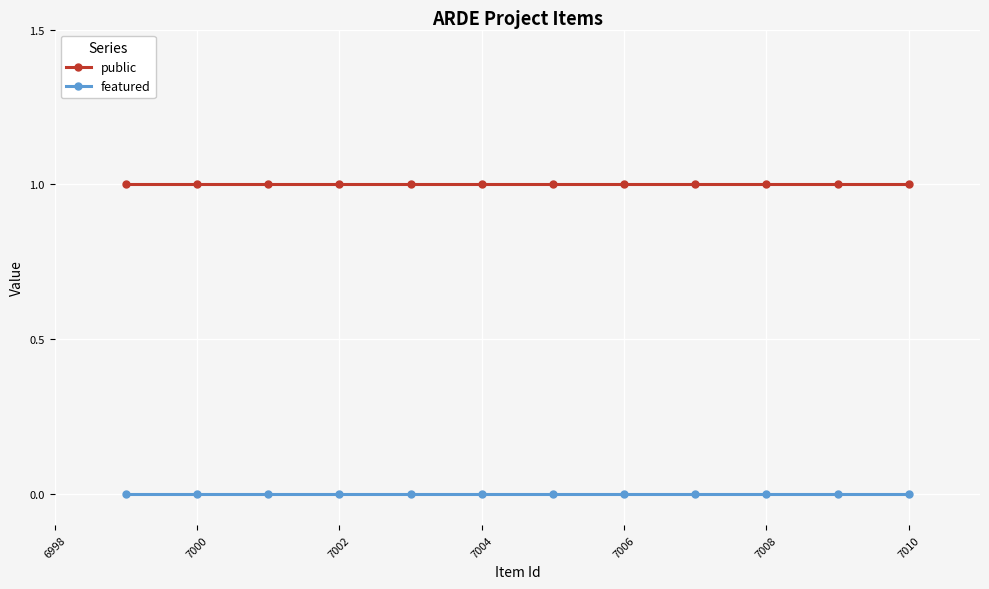

True or false: featured and public intersect in this chart.

False